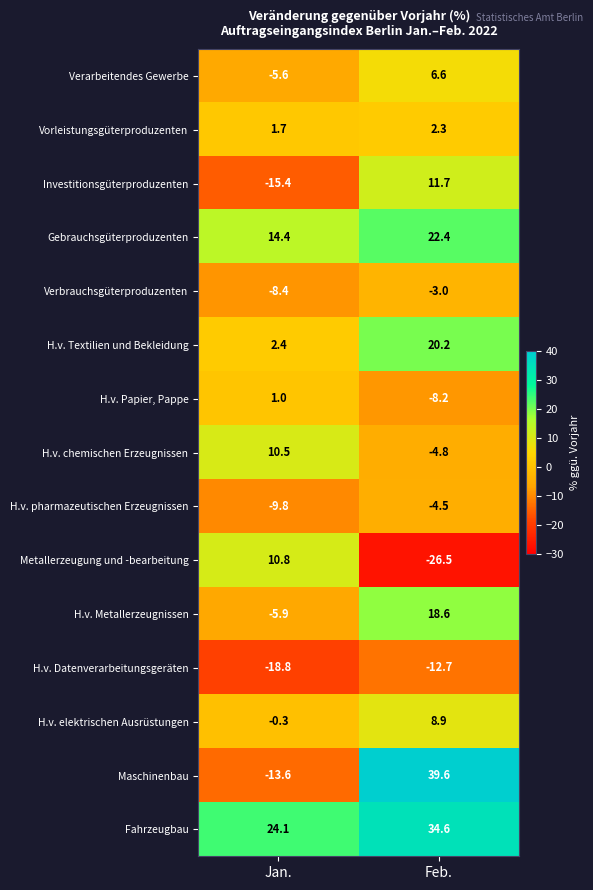

How many data points in H.v. Textilien und Bekleidung are above 20?

1